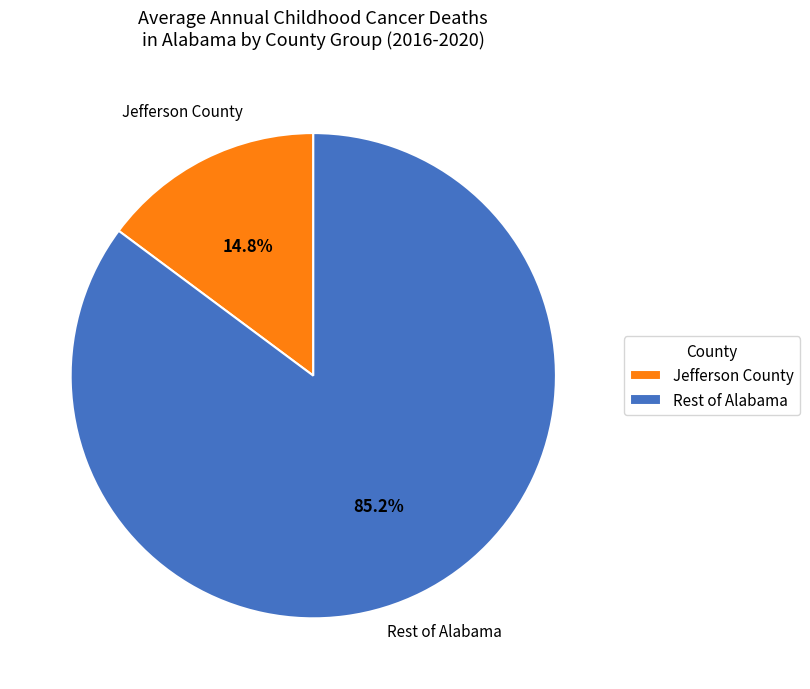

Which category has the smallest portion of the pie?

Jefferson County